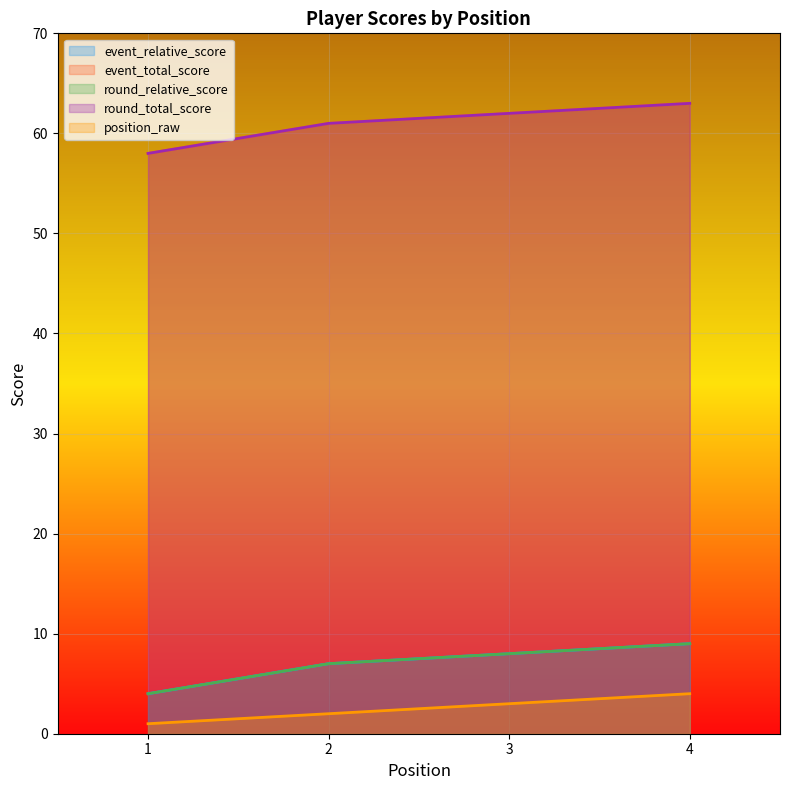

At which label is round_total_score closest to 60?

2